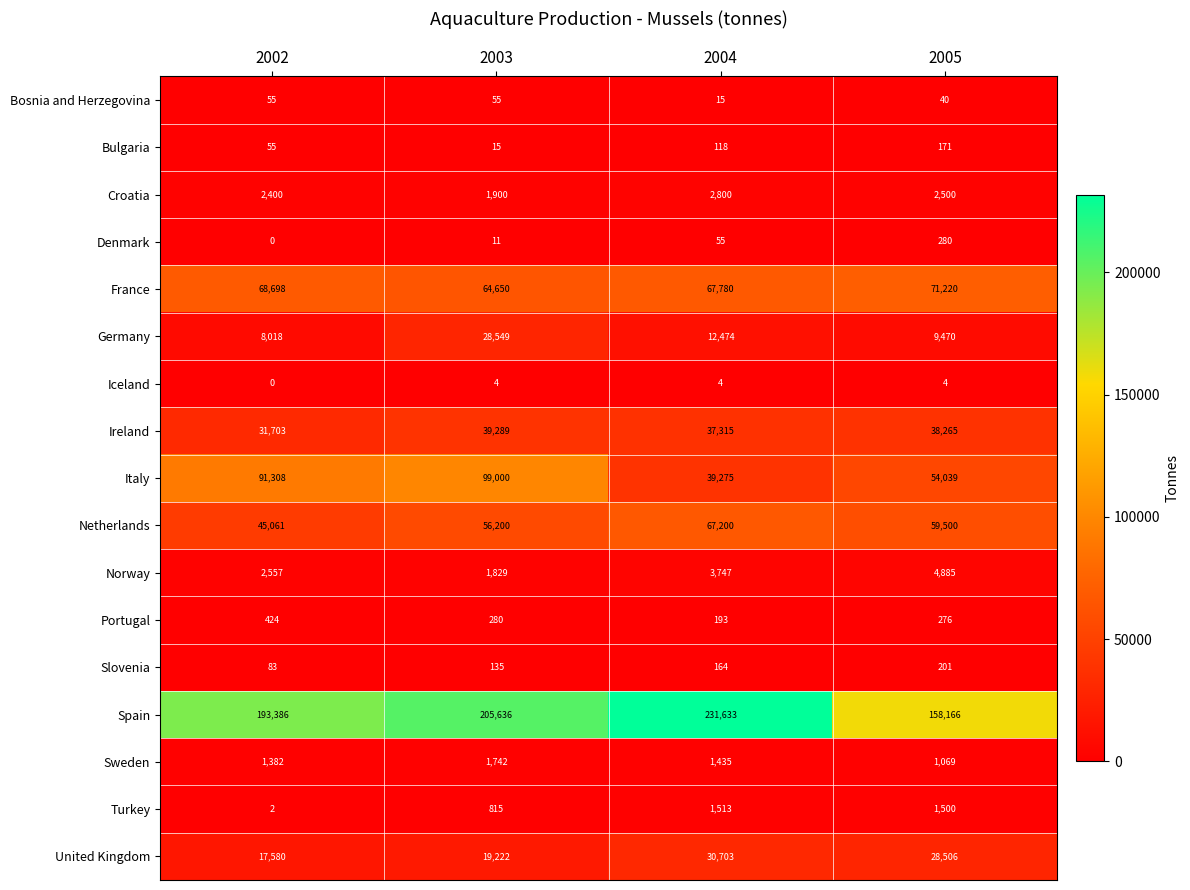

At which category does the chart reach its minimum across all series?

2002